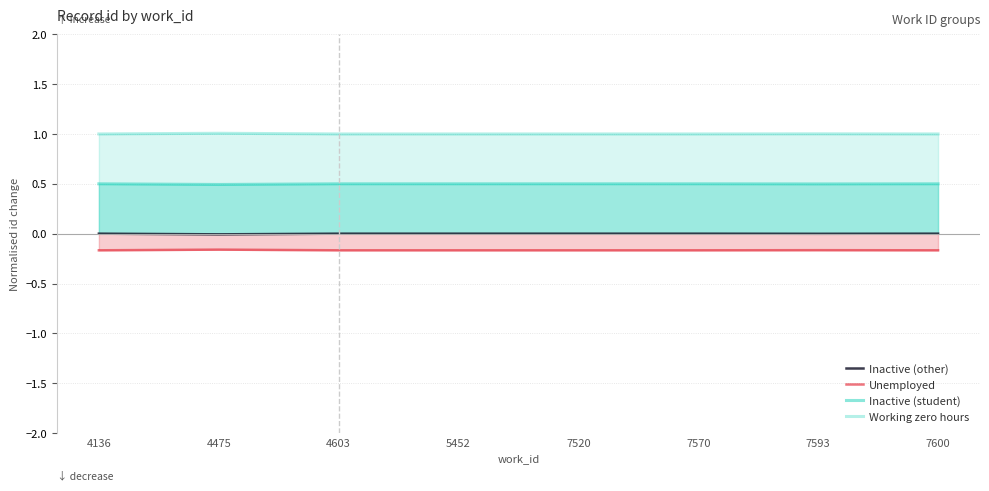

At which label is Unemployed closest to 0?

4475